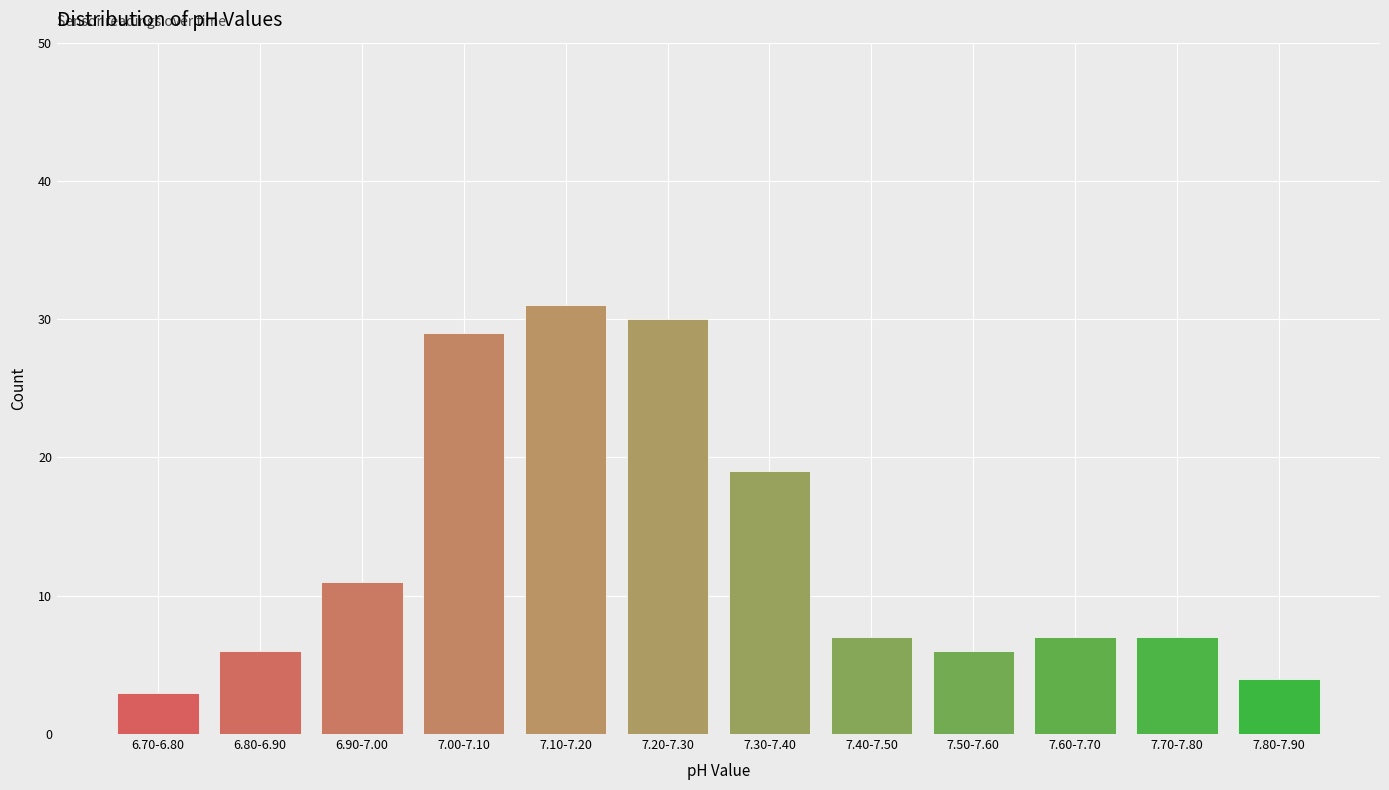

Reading left to right, extract all data points from this chart.

6.70-6.80=3	6.80-6.90=6	6.90-7.00=11	7.00-7.10=29	7.10-7.20=31	7.20-7.30=30	7.30-7.40=19	7.40-7.50=7	7.50-7.60=6	7.60-7.70=7	7.70-7.80=7	7.80-7.90=4